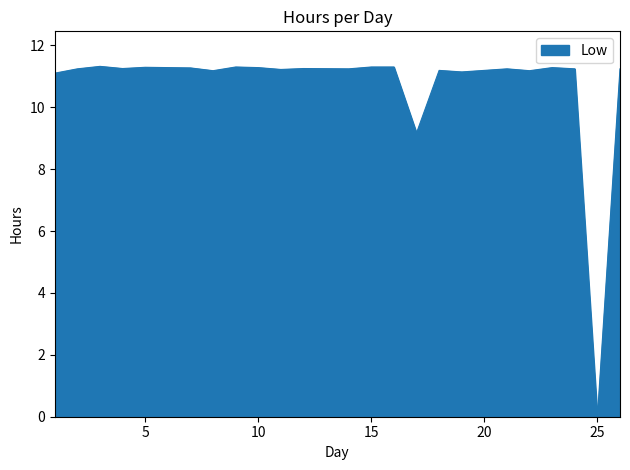

What is the difference between the maximum and minimum values?

11.3